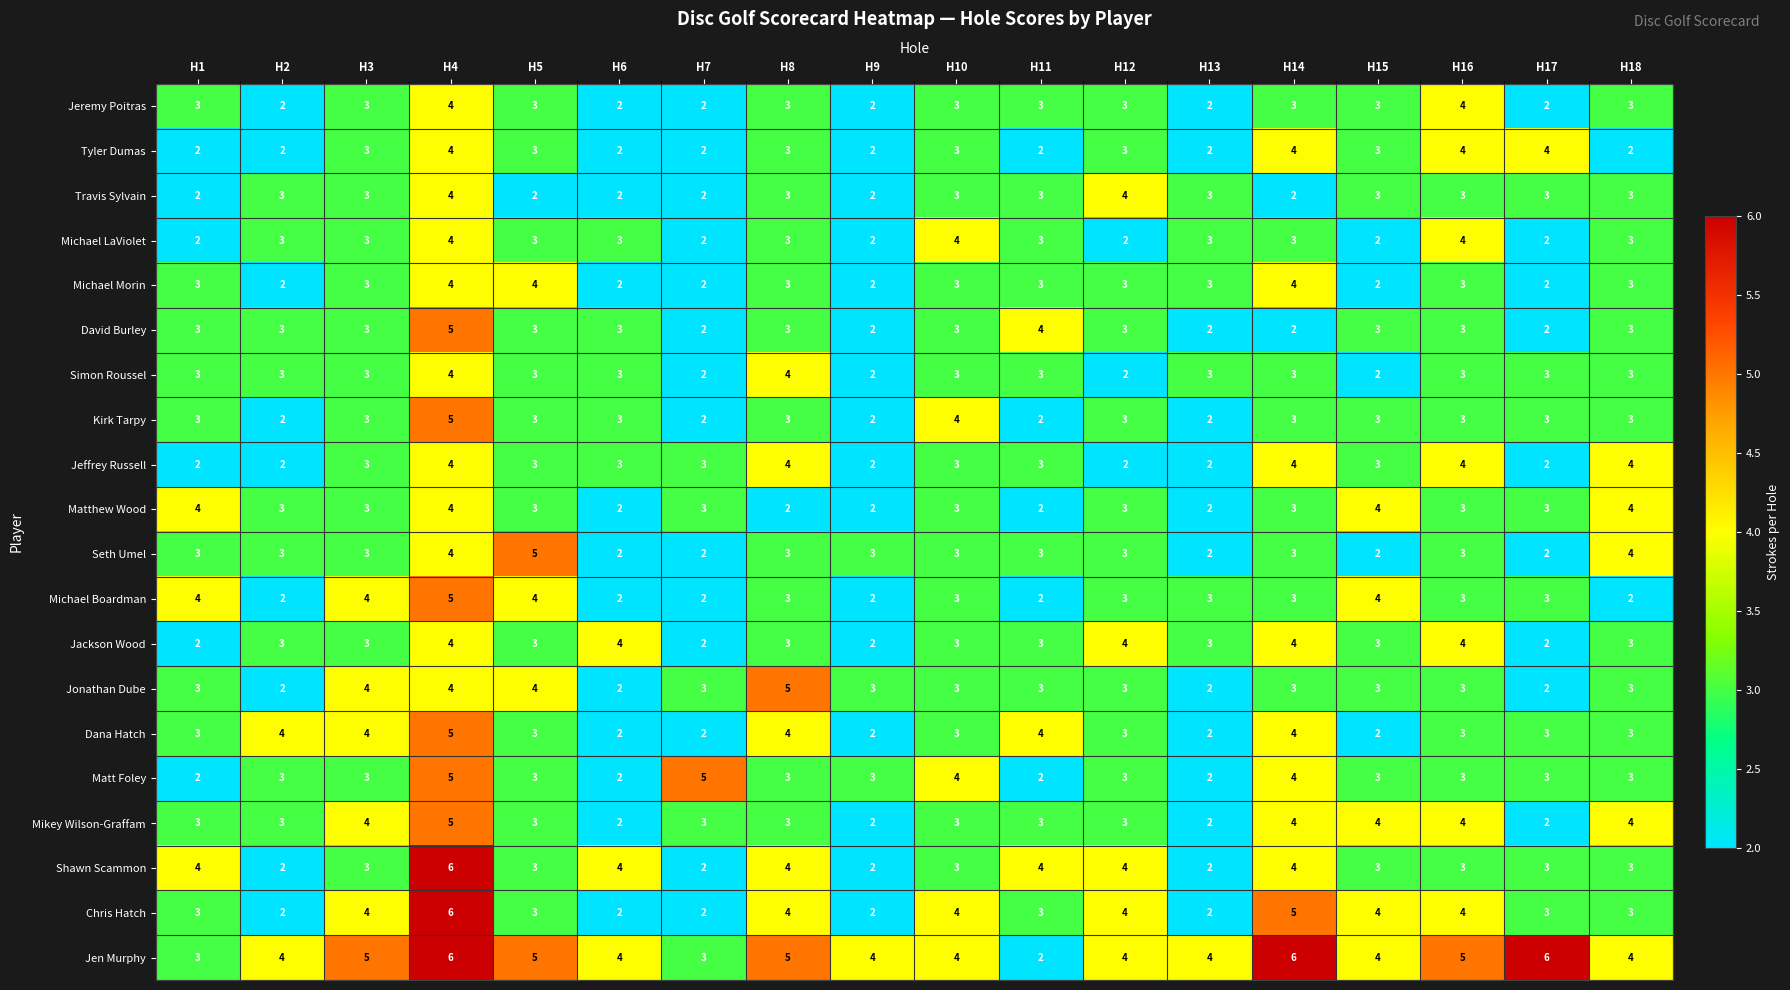

The value of Michael Morin at H5 is 6. True or false?

False